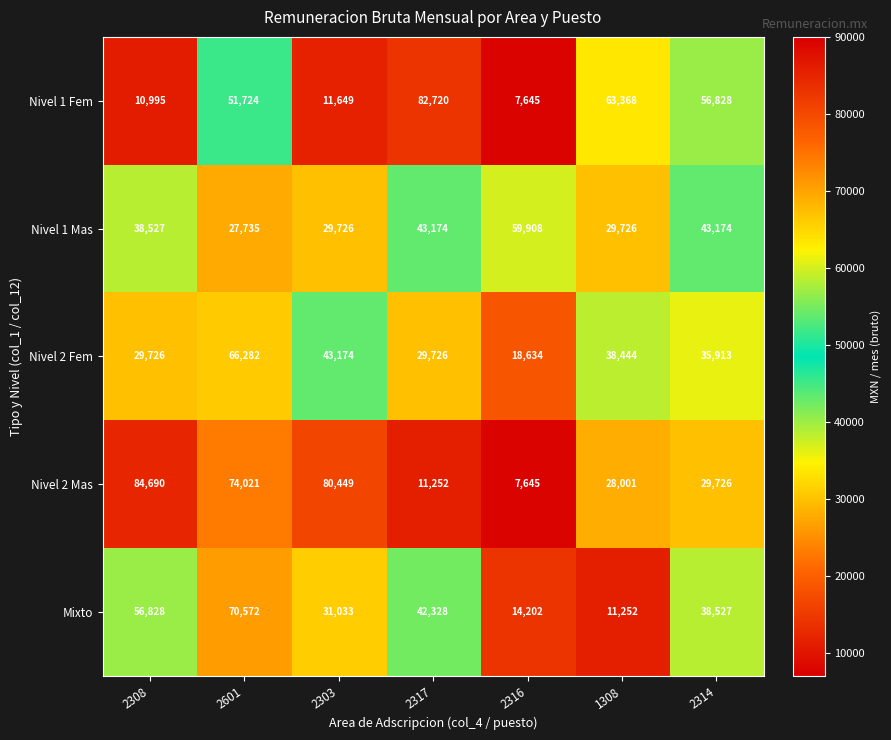

What is the total value across all series at 2308?

220766